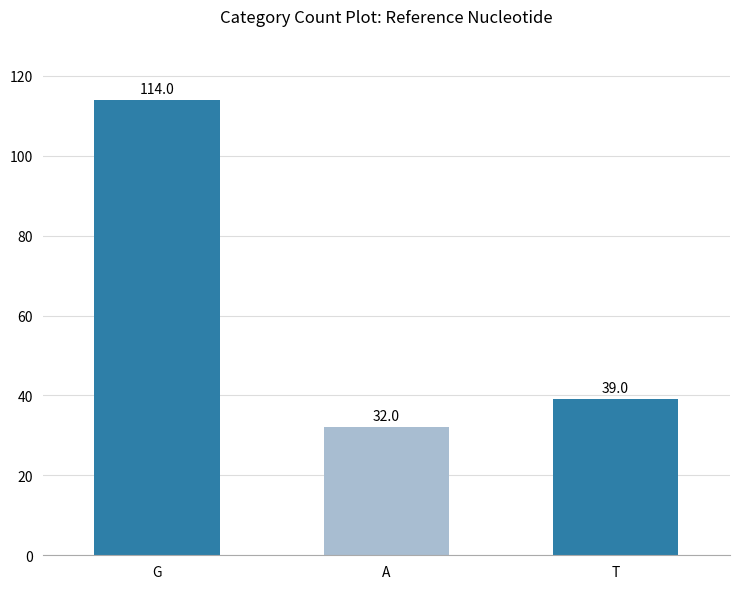

List the labels in order of value, largest first.

G, T, A